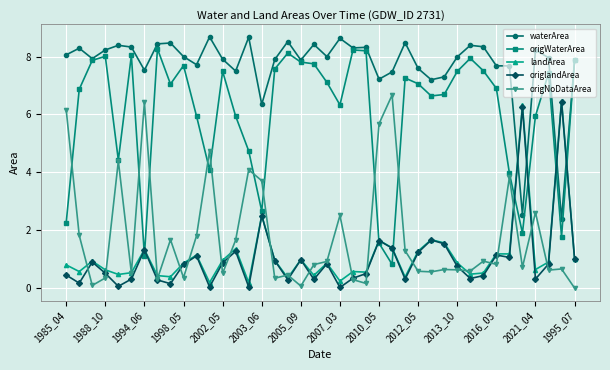

True or false: landArea and origWaterArea cross at least once.

True